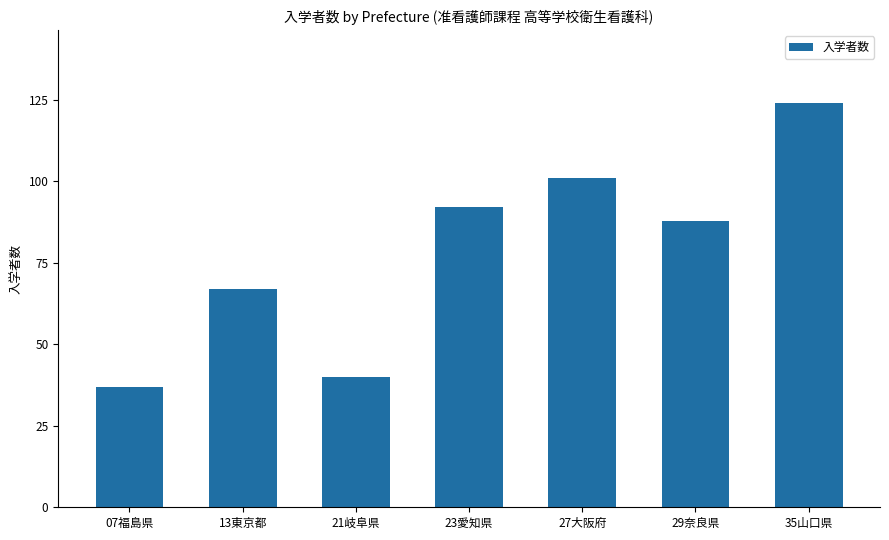

How many values are below 88?

3